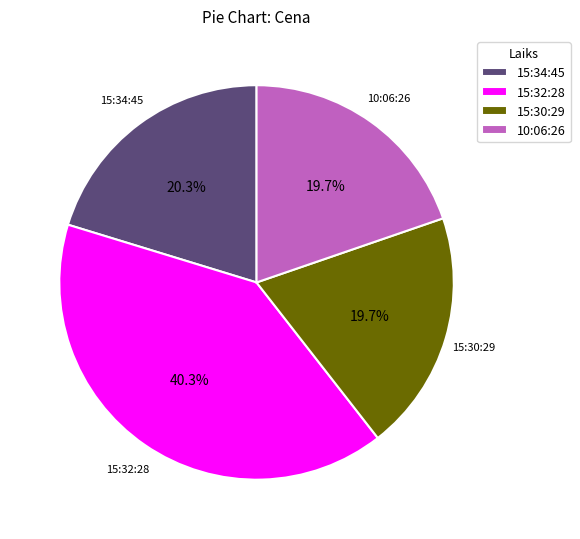

To the nearest percent, what portion does 15:30:29 represent?

20%